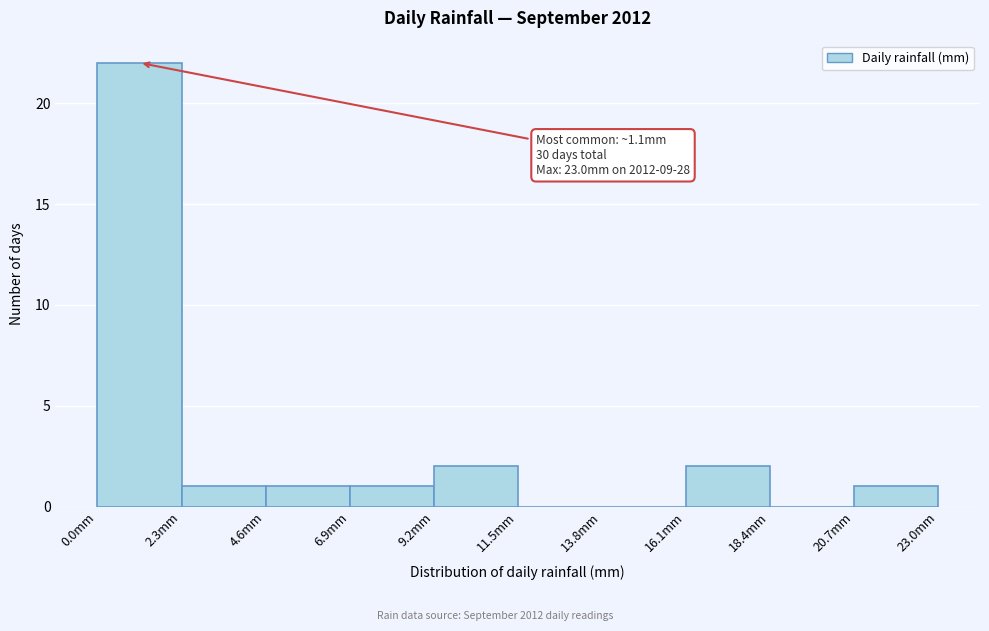

Over which range of the x-axis is the bar tallest?

0.0 to 2.3